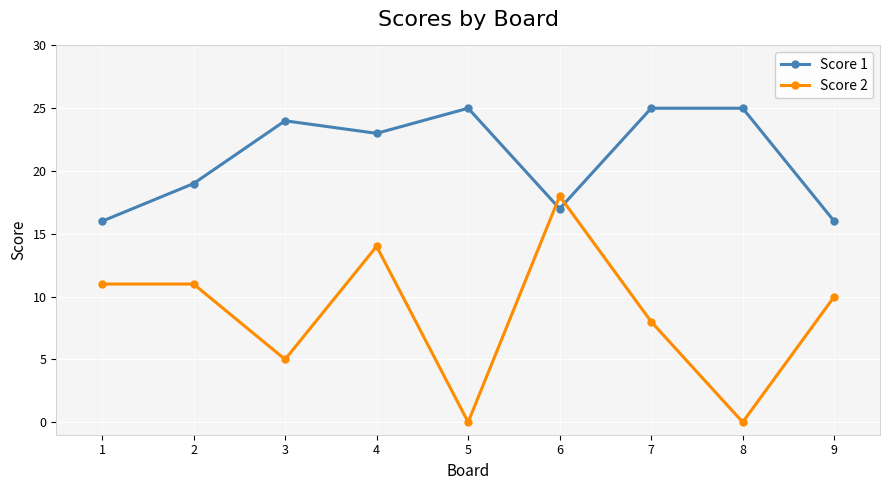

What value does the Score 2 series have at 9?

10